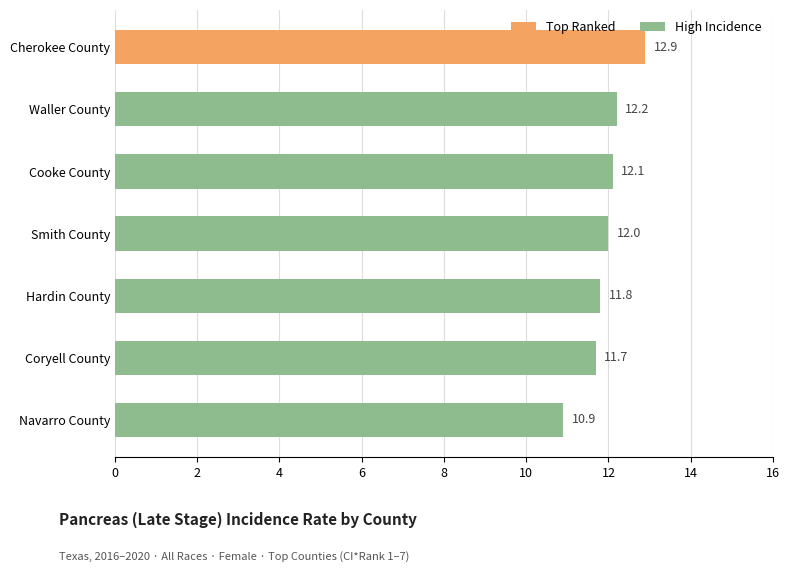

What is the value of the 4th bar from the top?

12.0